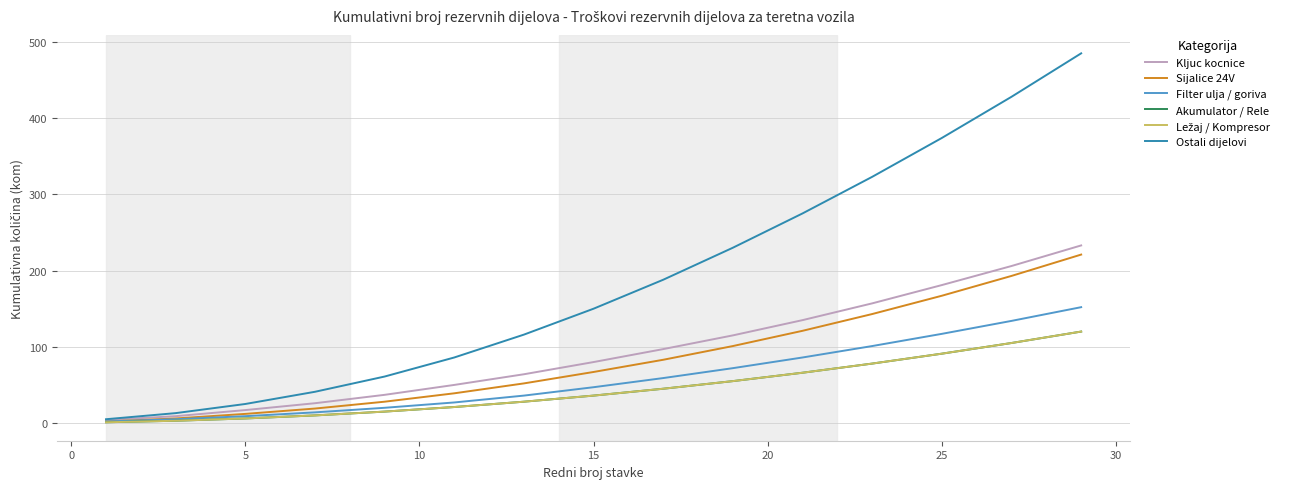

Is this an area chart (filled region under the line)?

No